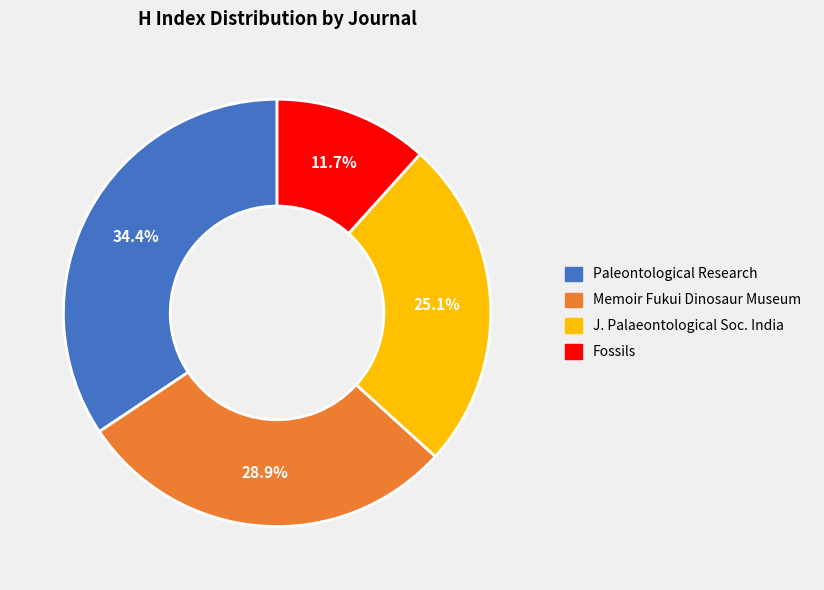

Rank the categories by value from lowest to highest.

Fossils, J. Palaeontological Soc. India, Memoir Fukui Dinosaur Museum, Paleontological Research